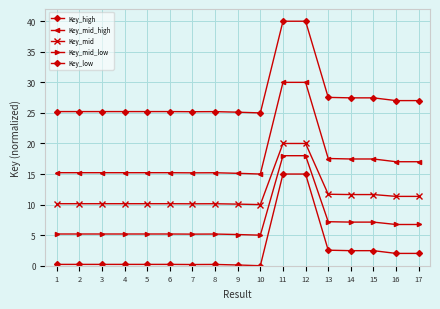

Reading left to right, extract all data points from this chart.

Key_high: 25.2	25.2	25.2	25.2	25.2	25.2	25.2	25.2	25.1	25.0	40.0	40.0	27.5	27.5	27.5	27.0	27.0
Key_mid_high: 15.2	15.2	15.2	15.2	15.2	15.2	15.2	15.2	15.1	15.0	30.0	30.0	17.5	17.5	17.5	17.0	17.0
Key_mid: 10.1	10.1	10.1	10.1	10.1	10.1	10.1	10.1	10.1	10.0	20.0	20.0	11.7	11.6	11.6	11.3	11.3
Key_mid_low: 5.2	5.2	5.2	5.2	5.2	5.2	5.2	5.2	5.1	5.0	18.0	18.0	7.2	7.1	7.1	6.7	6.7
Key_low: 0.2	0.2	0.2	0.2	0.2	0.2	0.2	0.2	0.1	0.0	15.0	15.0	2.5	2.5	2.5	2.0	2.0